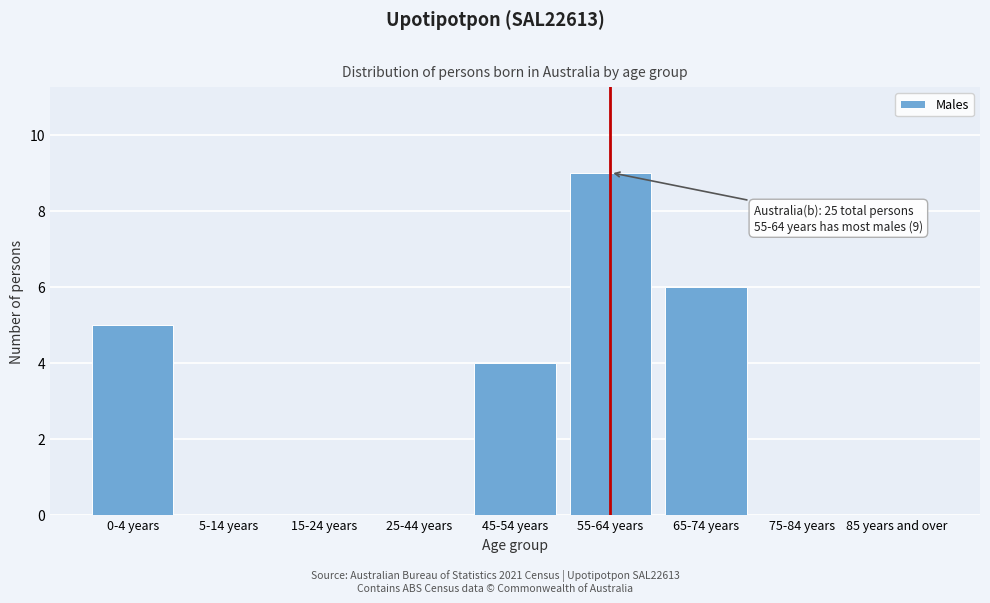

Reading left to right, extract all data points from this chart.

0-4 years=5	5-14 years=0	15-24 years=0	25-44 years=0	45-54 years=4	55-64 years=9	65-74 years=6	75-84 years=0	85 years and over=0